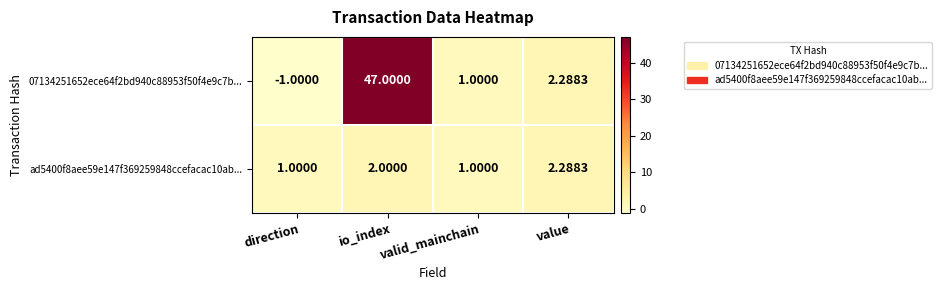

Where does the 07134251652ece64f2bd940c88953f50f4e9c7b... series first go above 2?

io_index